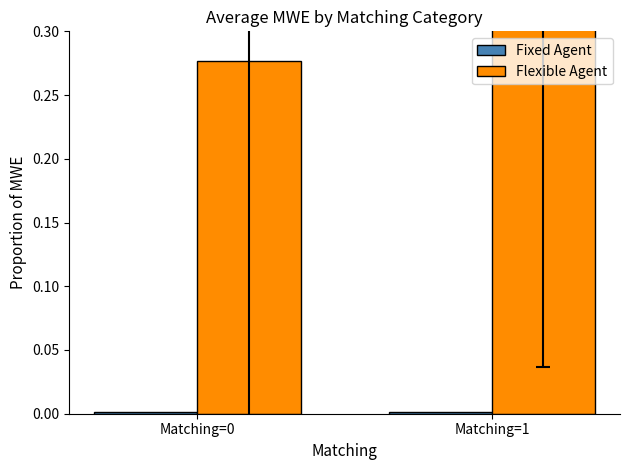

Reading right to left, what are all the values shown in this chart?

Fixed Agent: Matching=1=0.0	Matching=0=0.0
Flexible Agent: Matching=1=0.4	Matching=0=0.3